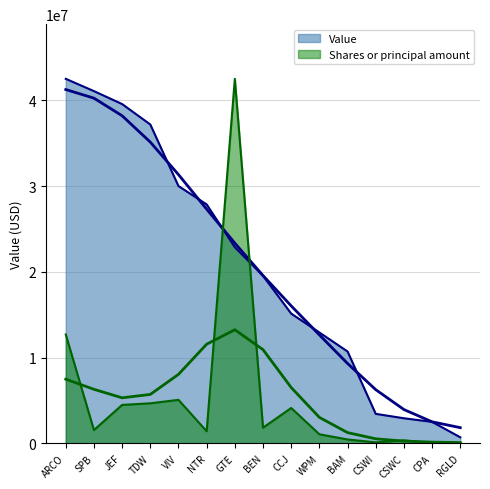

Reading right to left, transcribe all the data shown in this chart.

Value: RGLD=700000.0	CPA=2499000.0	CSWC=2919000.0	CSWI=3432000.0	BAM=10706000.0	WPM=12923000.0	CCJ=15123000.0	BEN=19528000.0	GTE=22863000.0	NTR=27857000.0	VIV=29993000.0	TDW=37177000.0	JEF=39557000.0	SPB=41067000.0	ARCO=42499000.0
Shares or principal amount: RGLD=13839.4	CPA=55911.3	CSWC=339148.5	CSWI=107793.9	BAM=447924.3	WPM=1050461.4	CCJ=4116778.0	BEN=1817671.1	GTE=42499000.0	NTR=1406032.0	VIV=5064857.4	TDW=4662963.7	JEF=4476171.8	SPB=1544684.7	ARCO=12687913.1